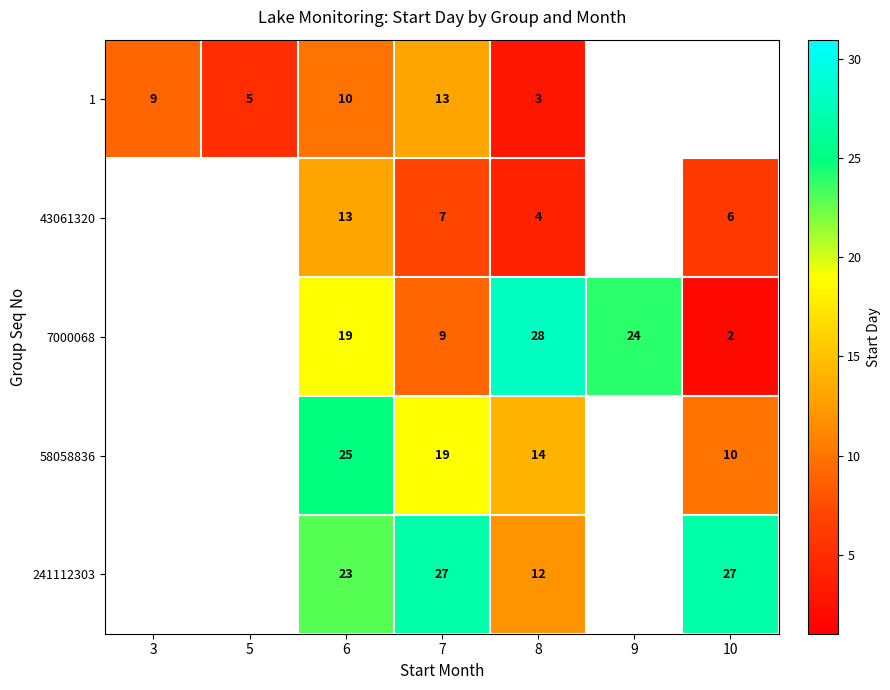

Is the value of 58058836 at 10 greater than the value of 43061320 at 6?

No